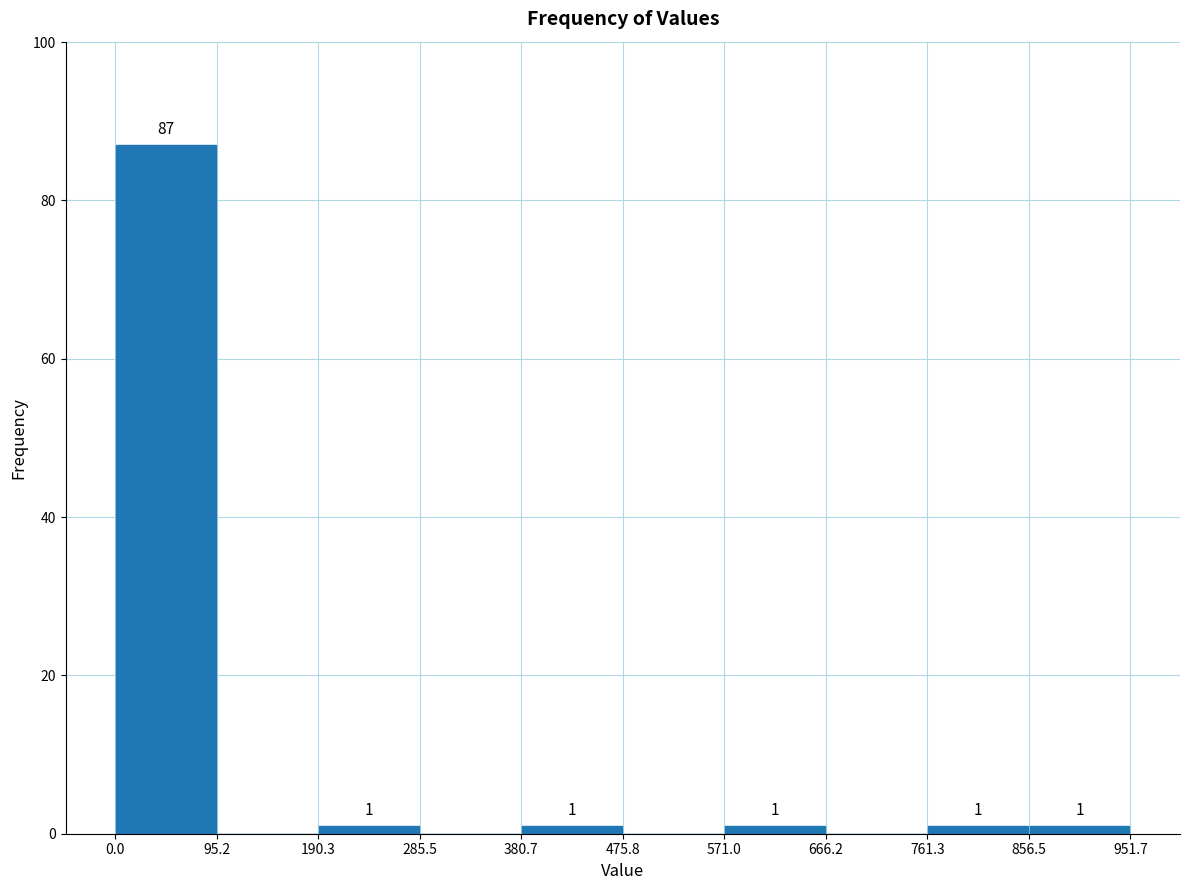

Which range on the x-axis has the tallest bar?

0.0 to 95.2